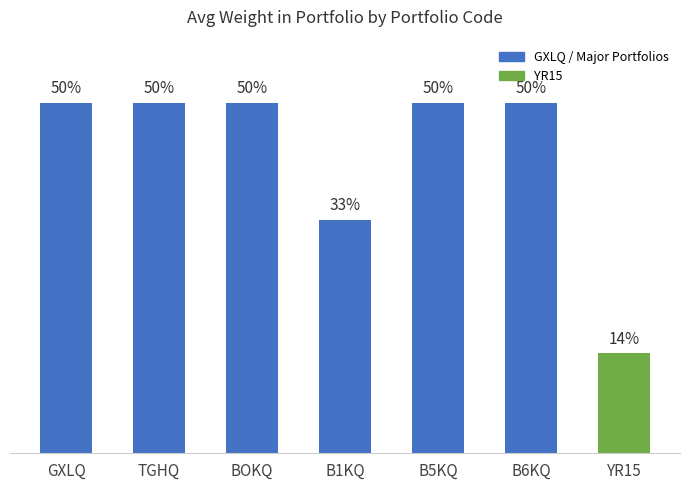

What is the label of the 4th bar from the left?

B1KQ